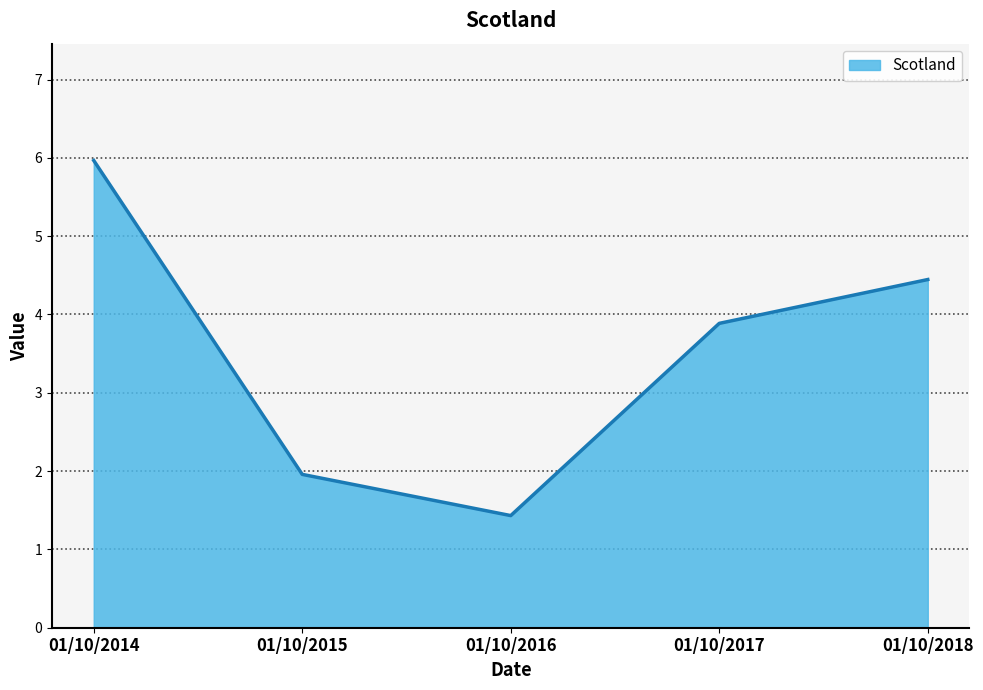

Where does the data first go above 3?

01/10/2014